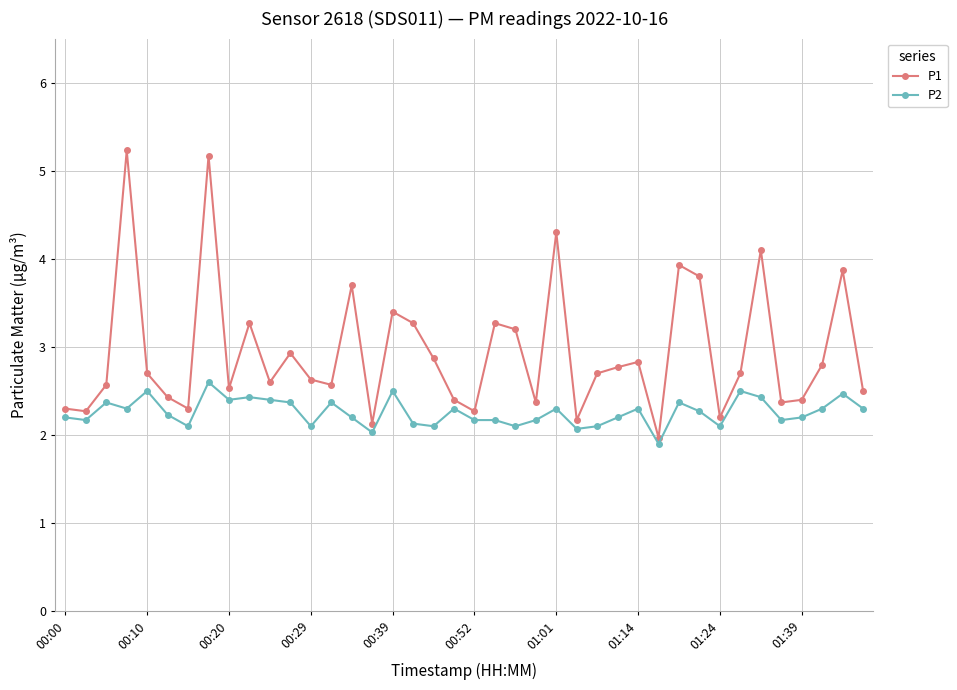

Rank the series by their maximum value, from highest to lowest.

P1, P2